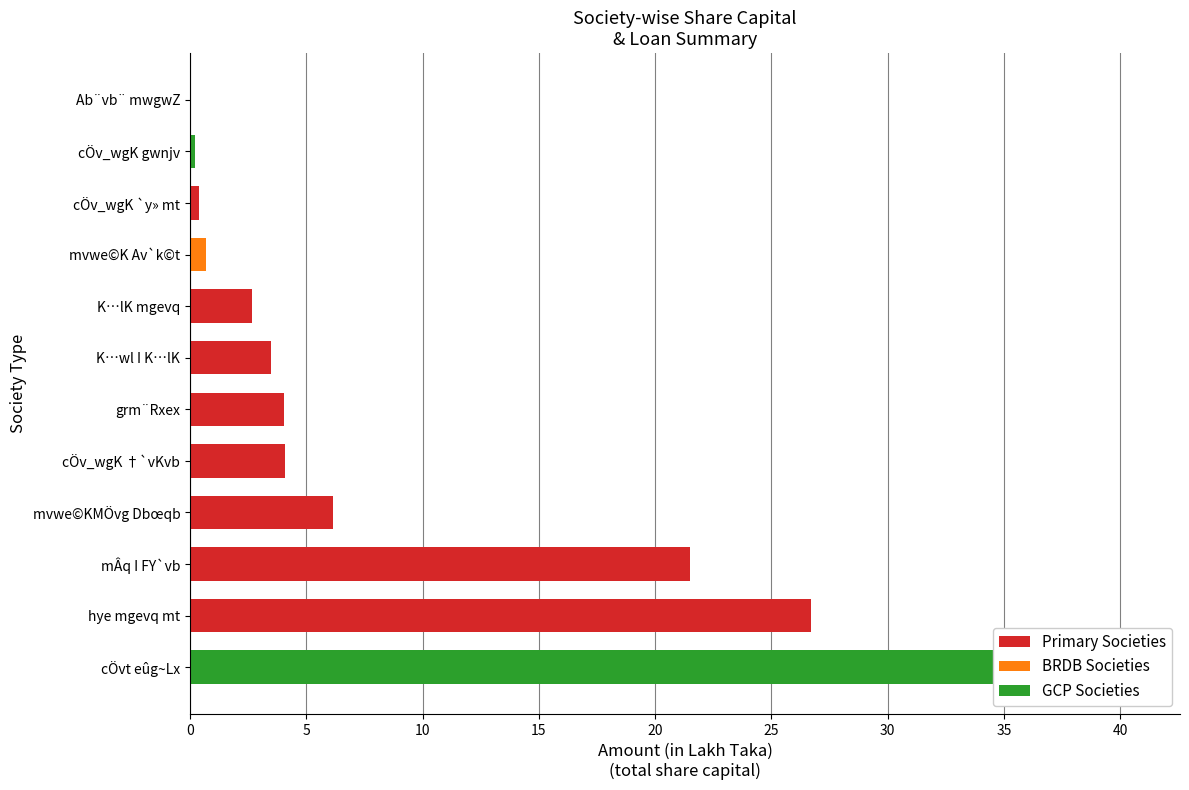

Reading right to left, transcribe all the data shown in this chart.

6.1	2.6	0.0	37.0	21.5	4.1	0.7	26.7	0.4	0.2	4.1	3.5